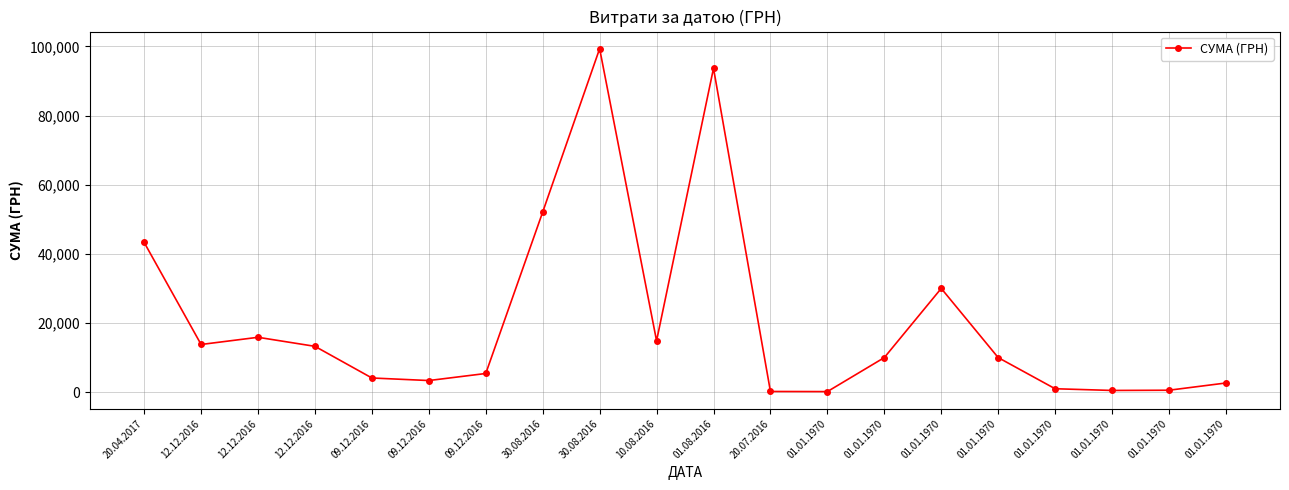

What is the difference between the maximum and minimum values?

99152.8